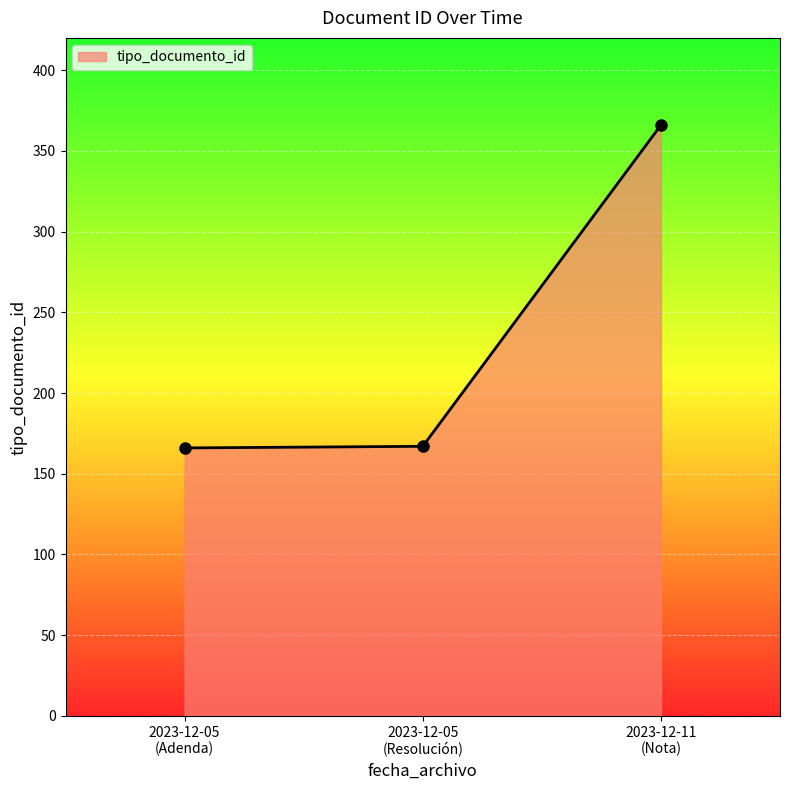

What is the label of the 2nd point from the left?

2023-12-05
(Resolución)